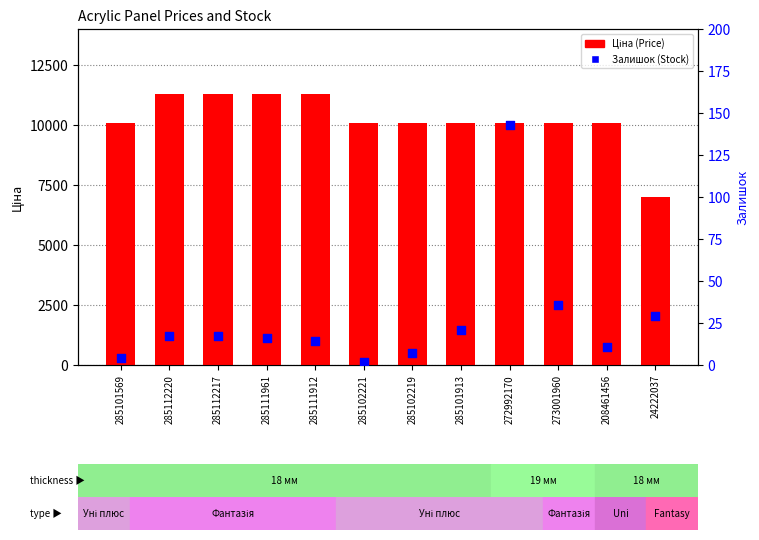

Which series has the widest spread of Y values?

Ціна (Price)